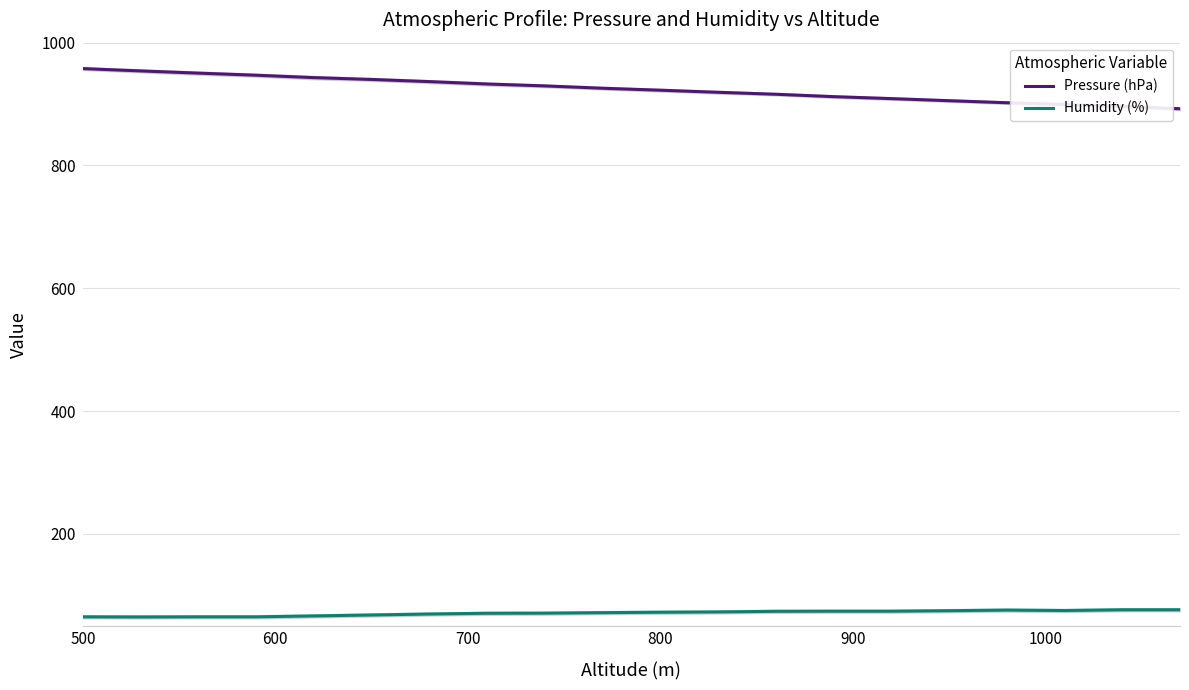

How many values in the Humidity (%) series exceed 72?

10